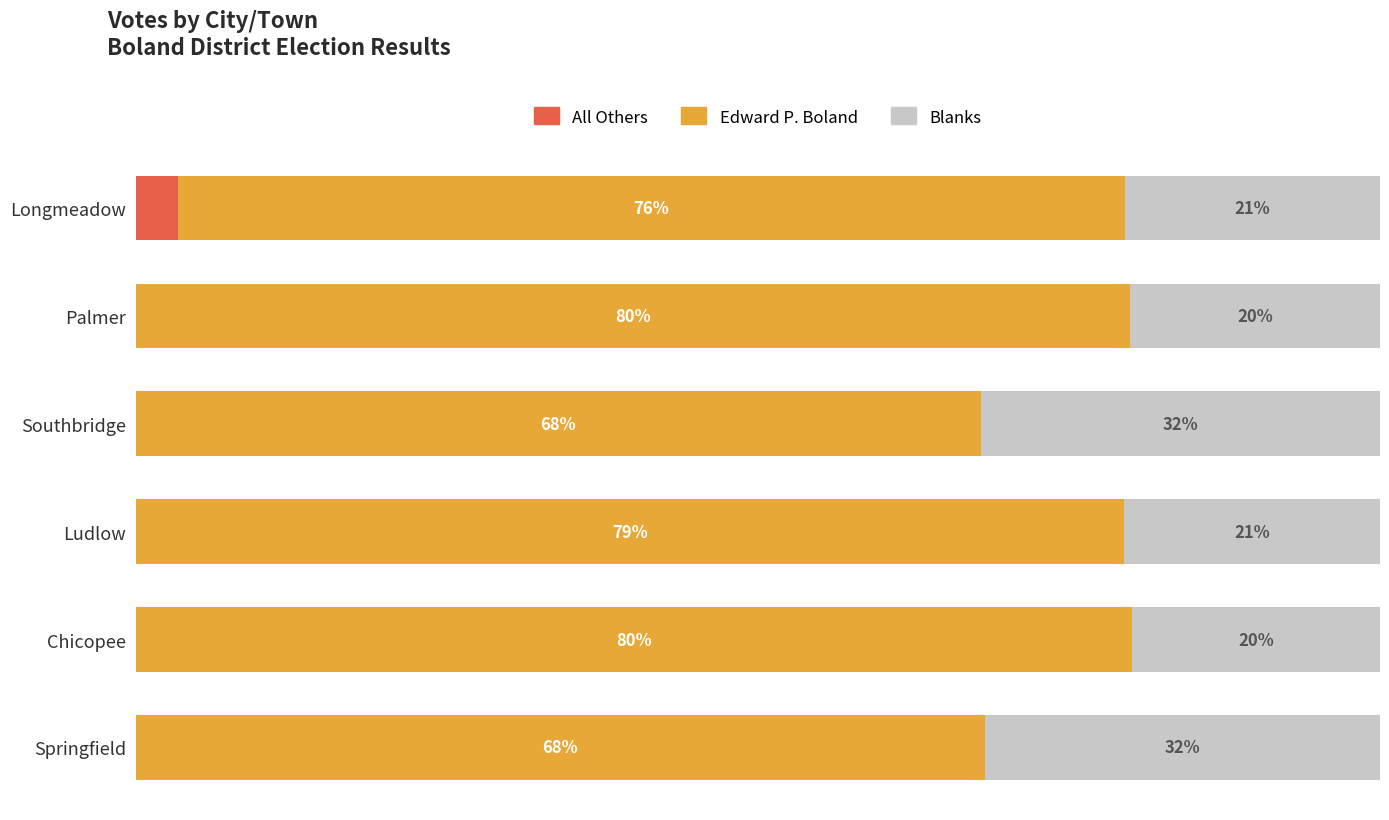

Which category has the highest value in the All Others series?

Longmeadow